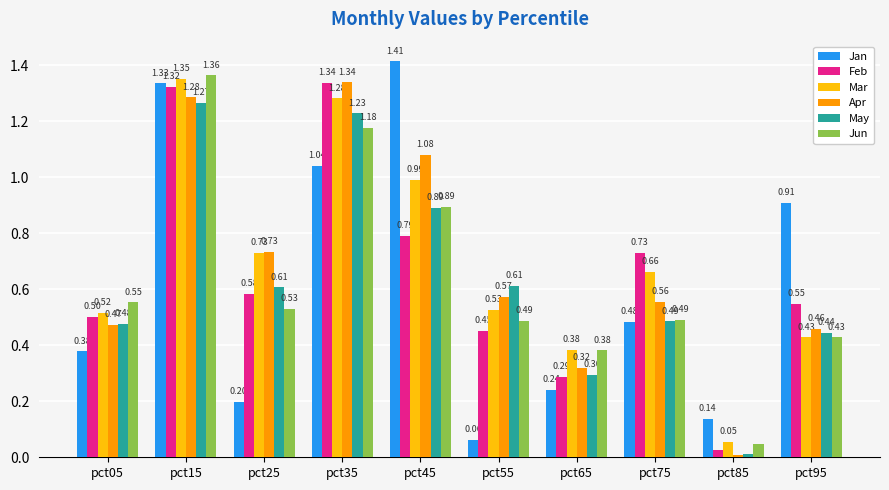

What is the total value across all series at pct05?

2.9